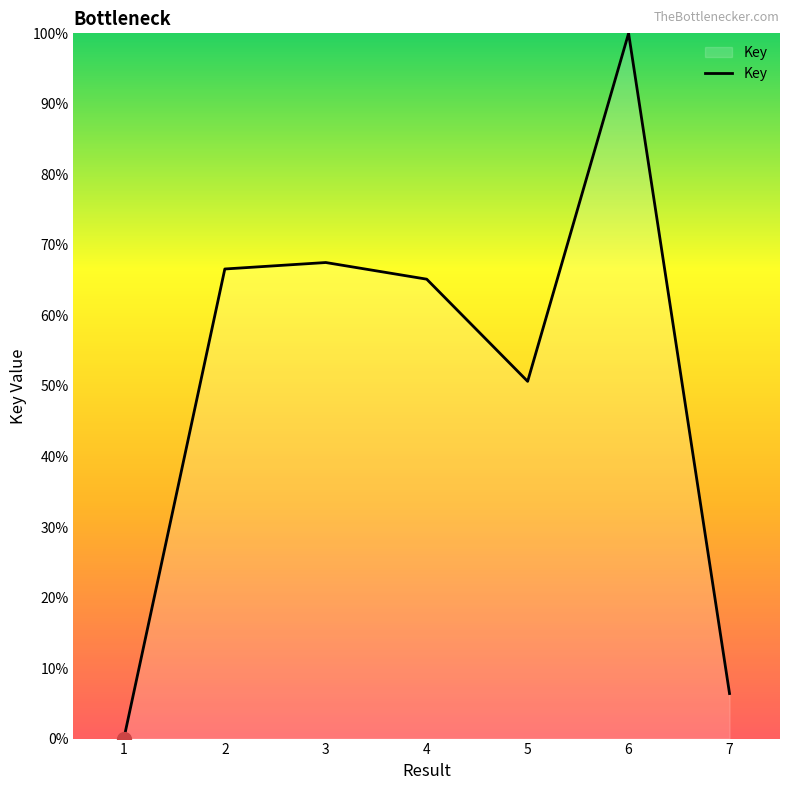

Which has a higher value, 4 or 3?

3